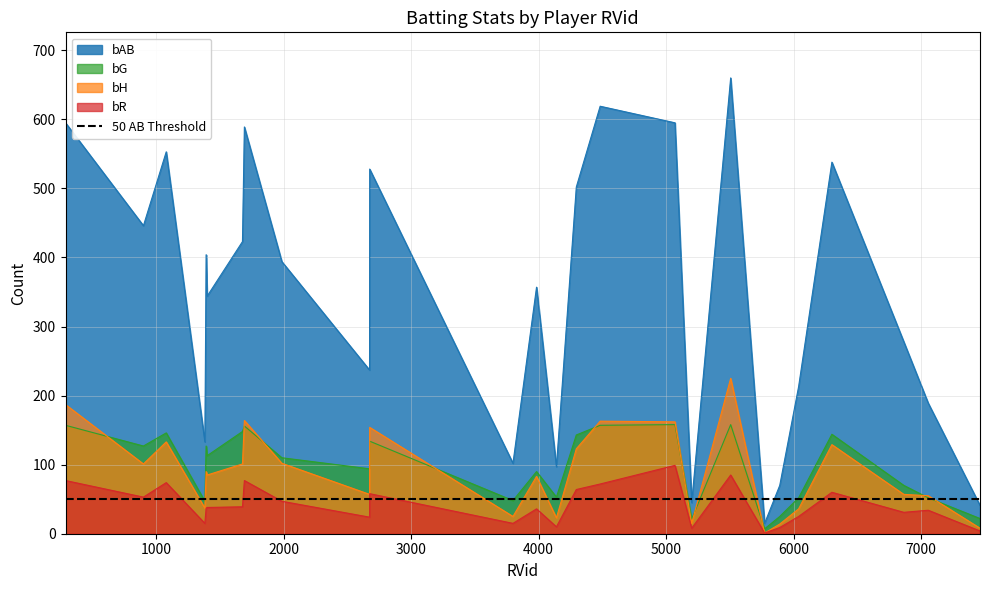

What is the sum of the bH values at 900 and 5507?

326